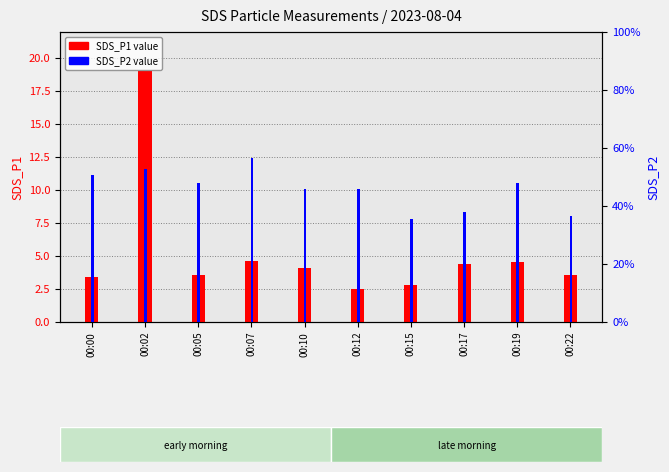

What is the sum of the SDS_P1 value values at 00:05 and 00:02?

22.6